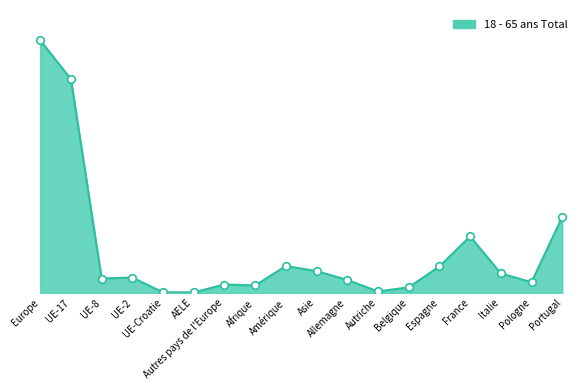

Is this an area chart (filled region under the line)?

Yes